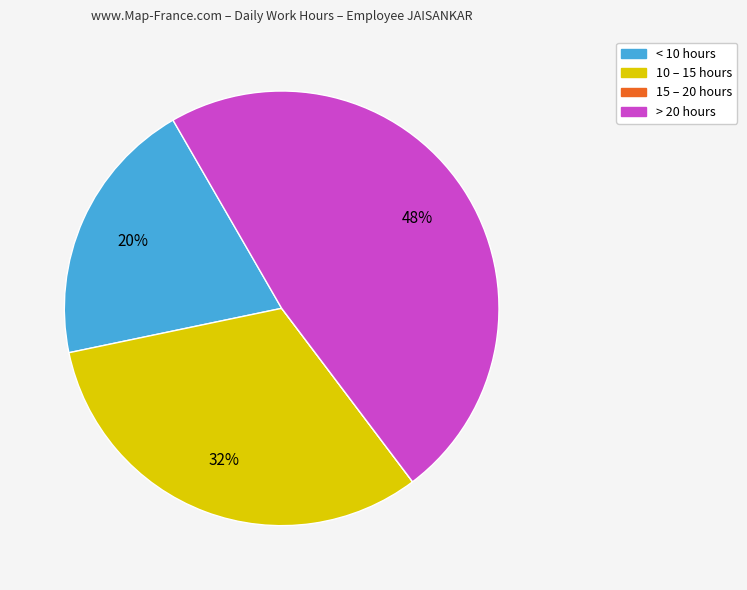

Is there any slice that represents more than half of the pie?

No